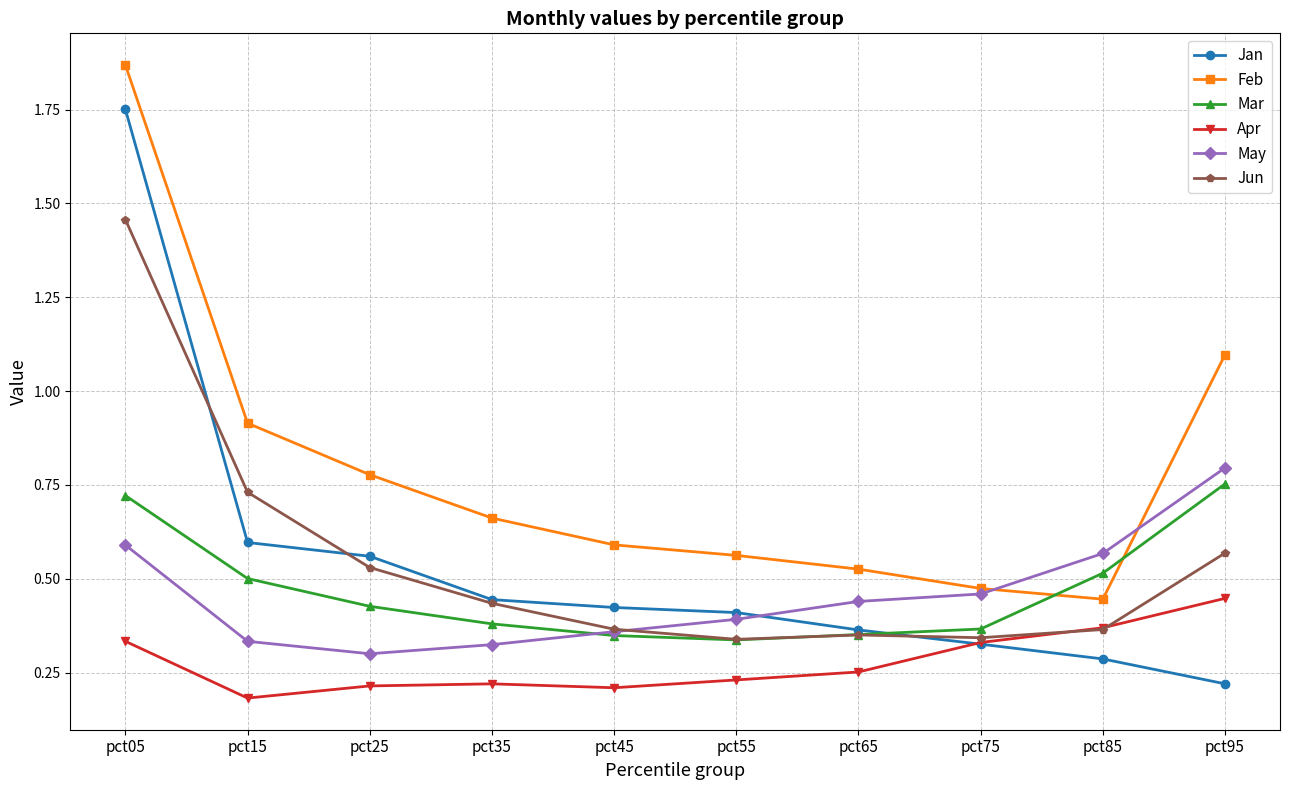

True or false: Jan has more than 2 points higher than both neighbors.

False